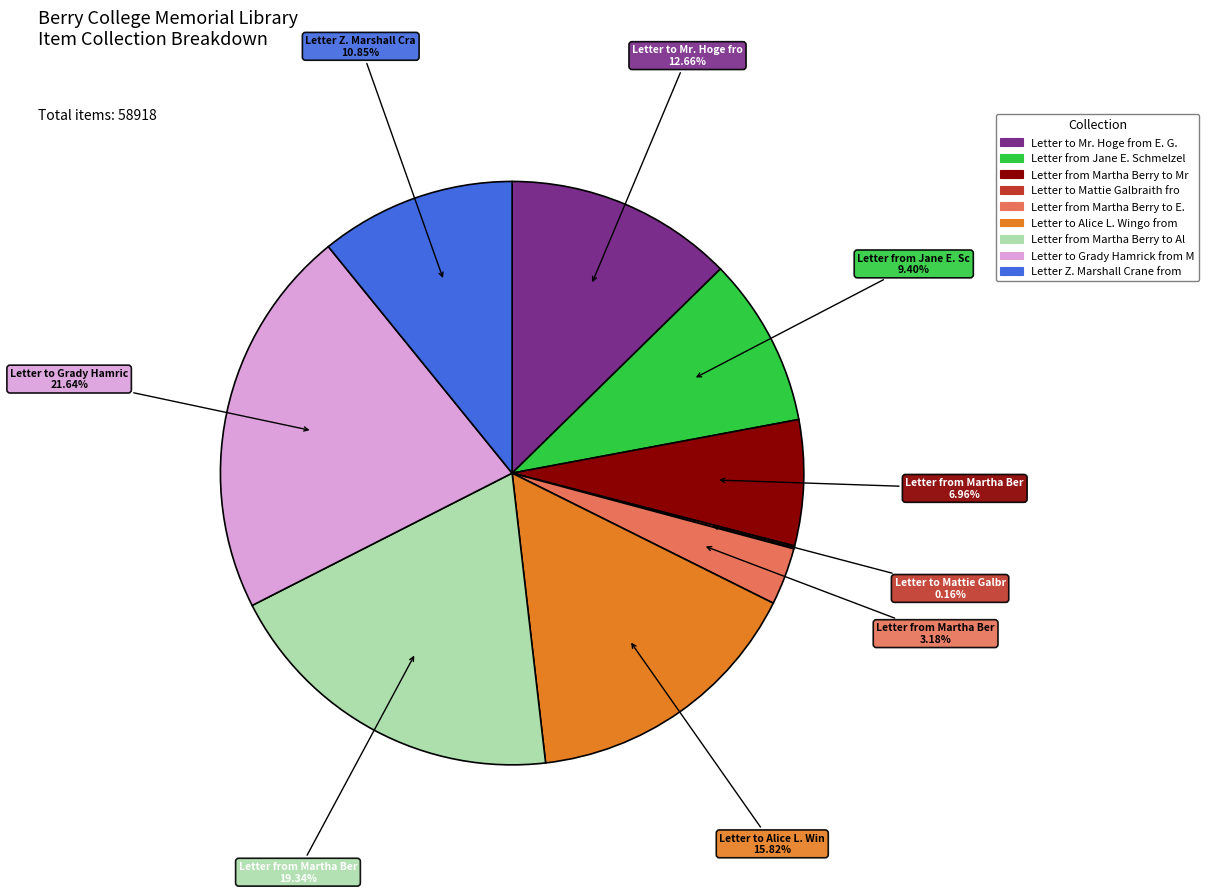

Is there any slice that represents more than half of the pie?

No